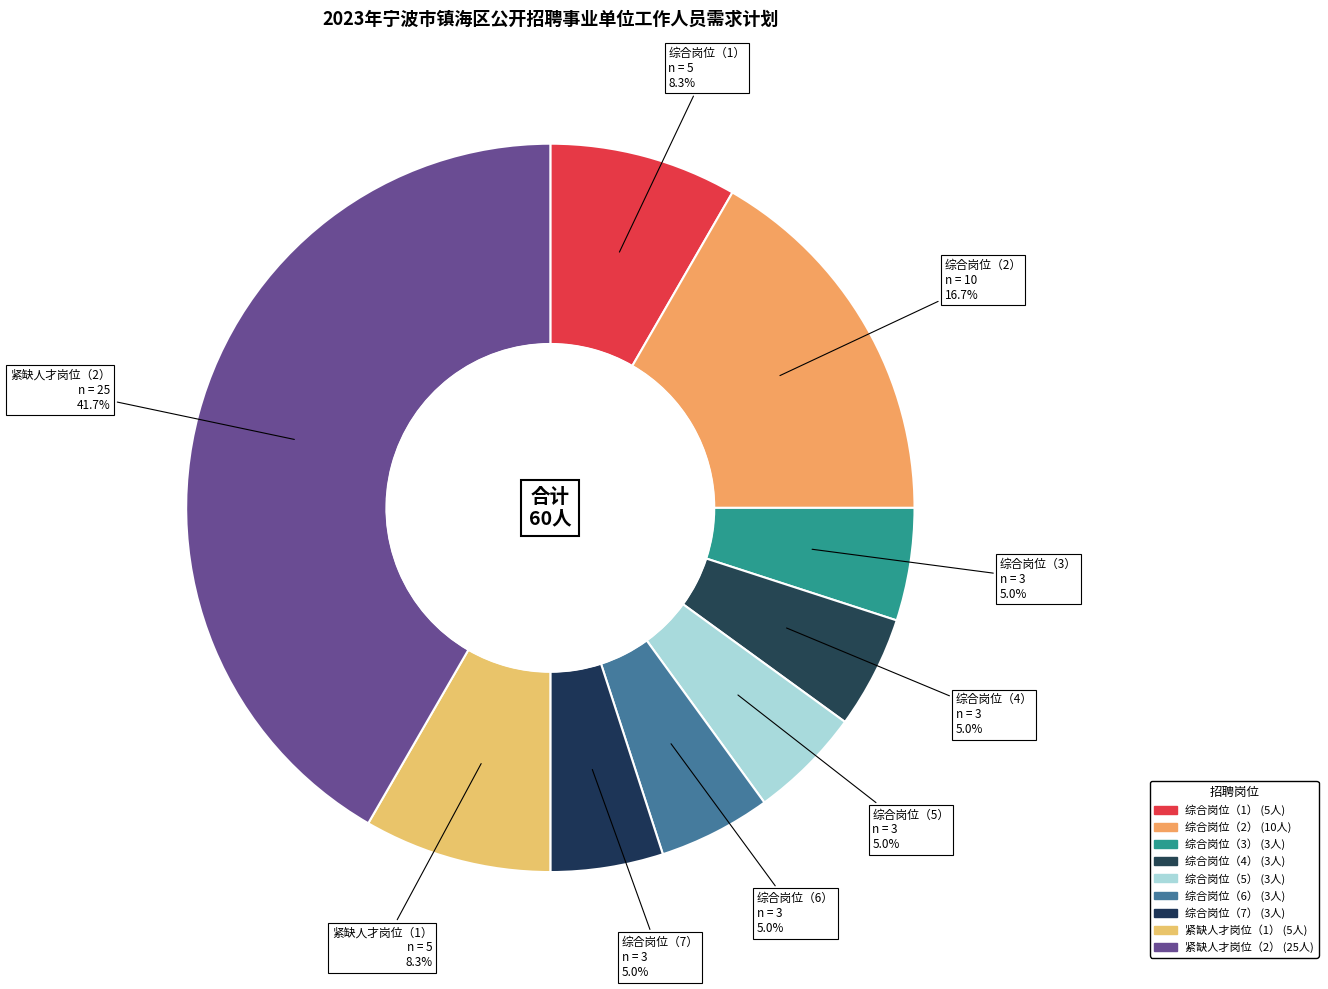

What percentage is the 综合岗位（5） slice, to the nearest percent?

5%